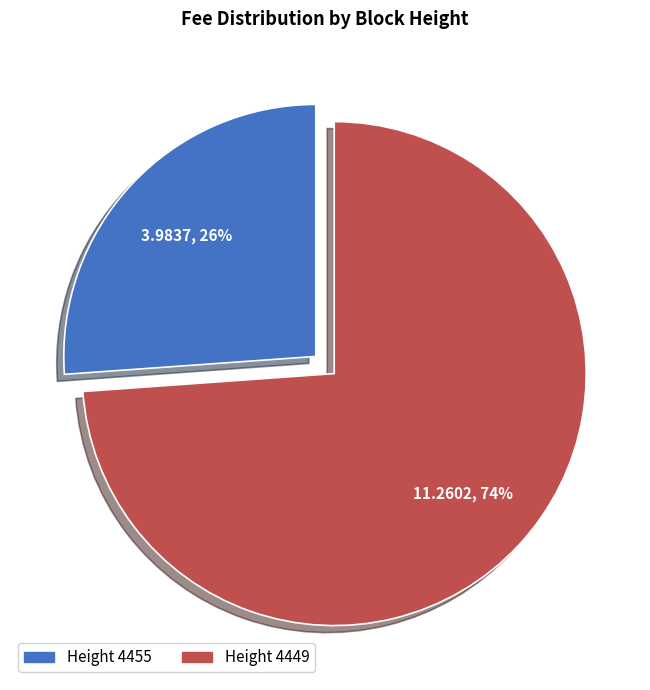

What percentage is the Height 4449 slice, to the nearest percent?

74%